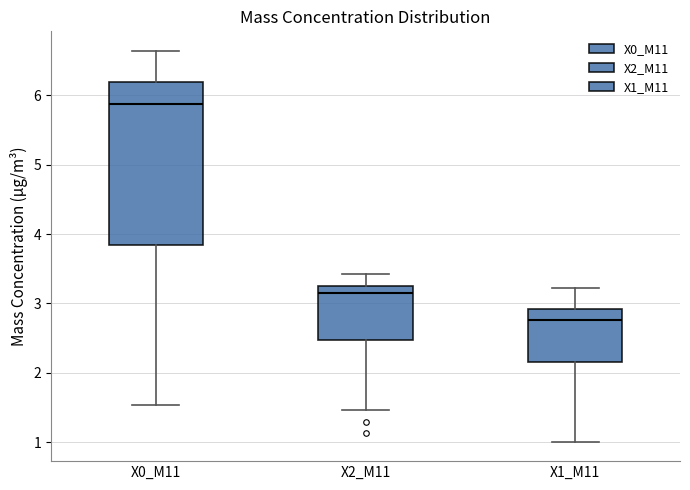

Which box is the tallest, from its lower edge to its upper edge?

X0_M11